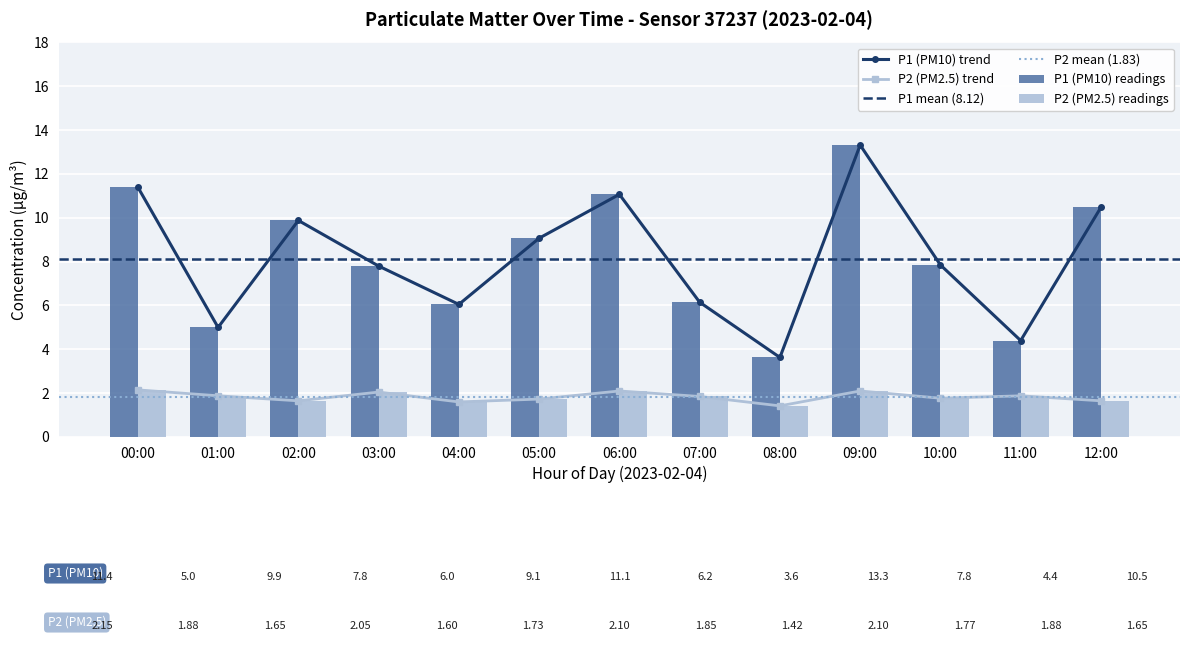

At which category is the sum across all series the highest?

09:00